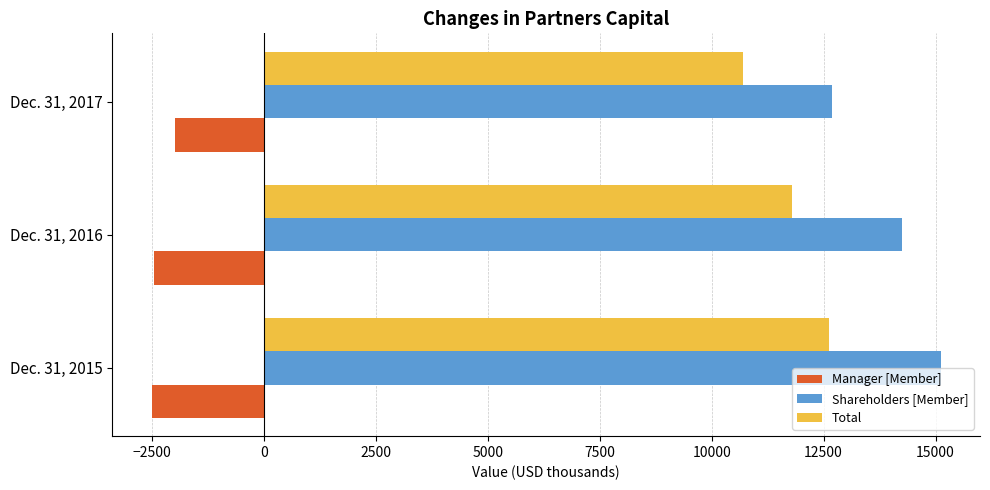

What is the difference between the Total values at Dec. 31, 2016 and Dec. 31, 2017?

1086